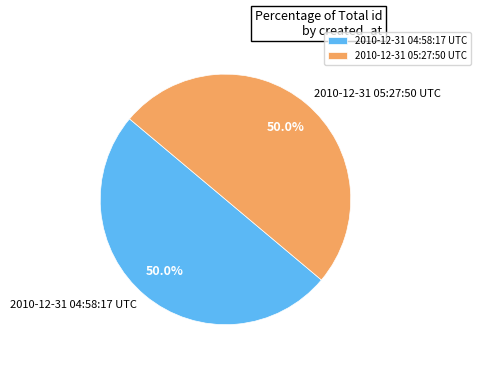

Is it true that 2010-12-31 04:58:17 UTC is 50% of the pie?

True